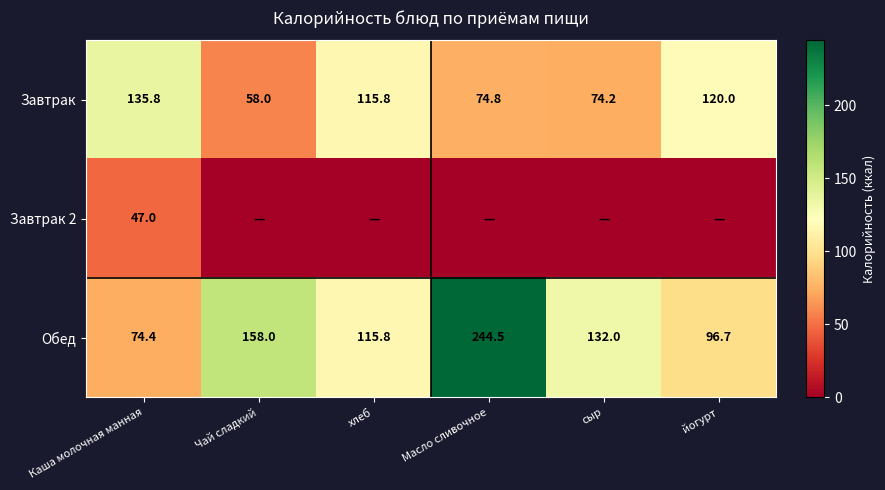

Count the number of categories in the chart.

6